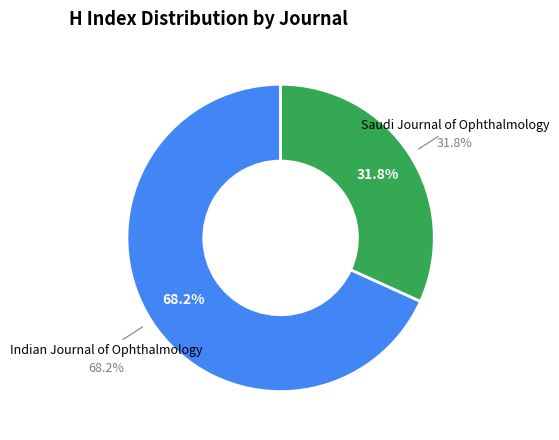

Count the number of slices in the pie.

2